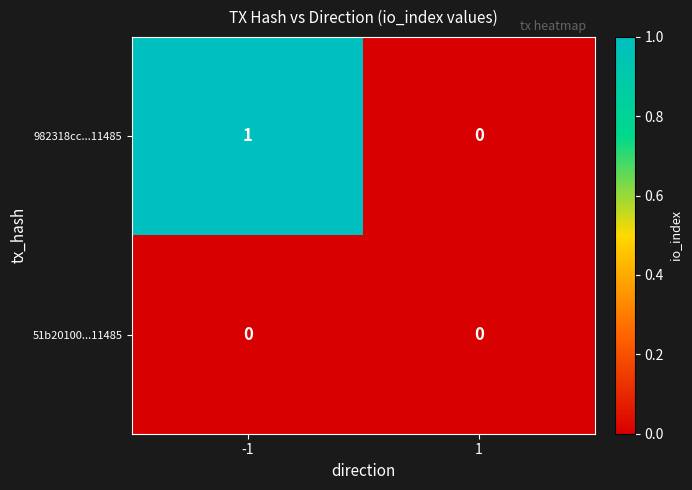

Which series has the widest spread of values?

982318cc...11485